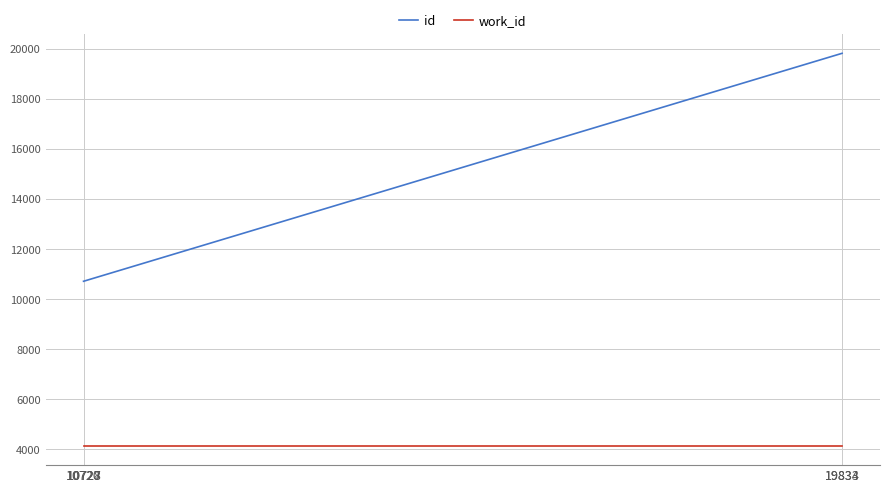

True or false: id and work_id cross at least once.

False